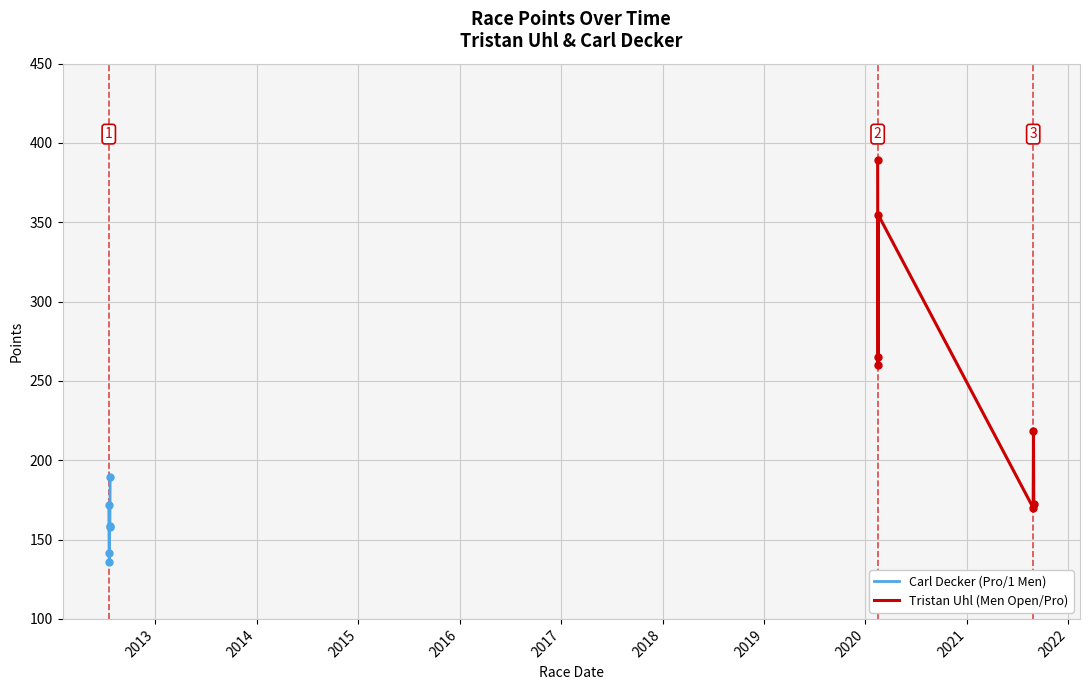

What is the highest value of the Carl Decker (Pro/1 Men) series?

189.2